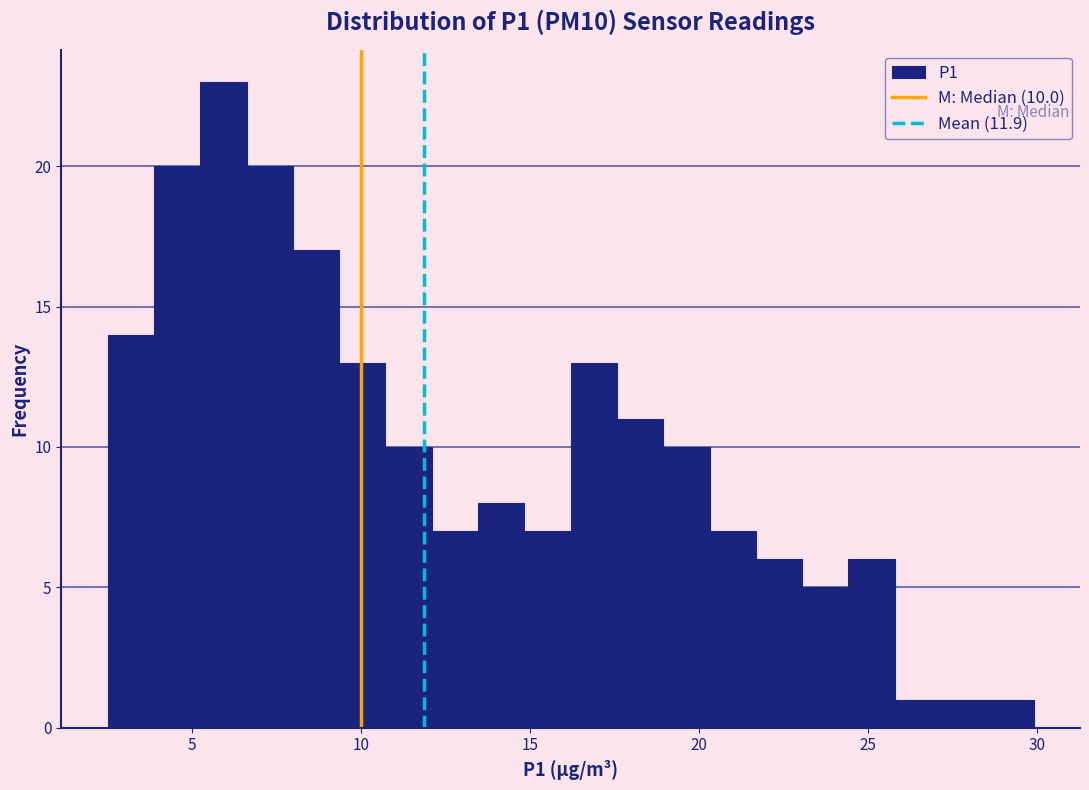

Around what value on the x-axis is the tallest bar? Give the approximate position of its centre, as read against the axis.

6.0